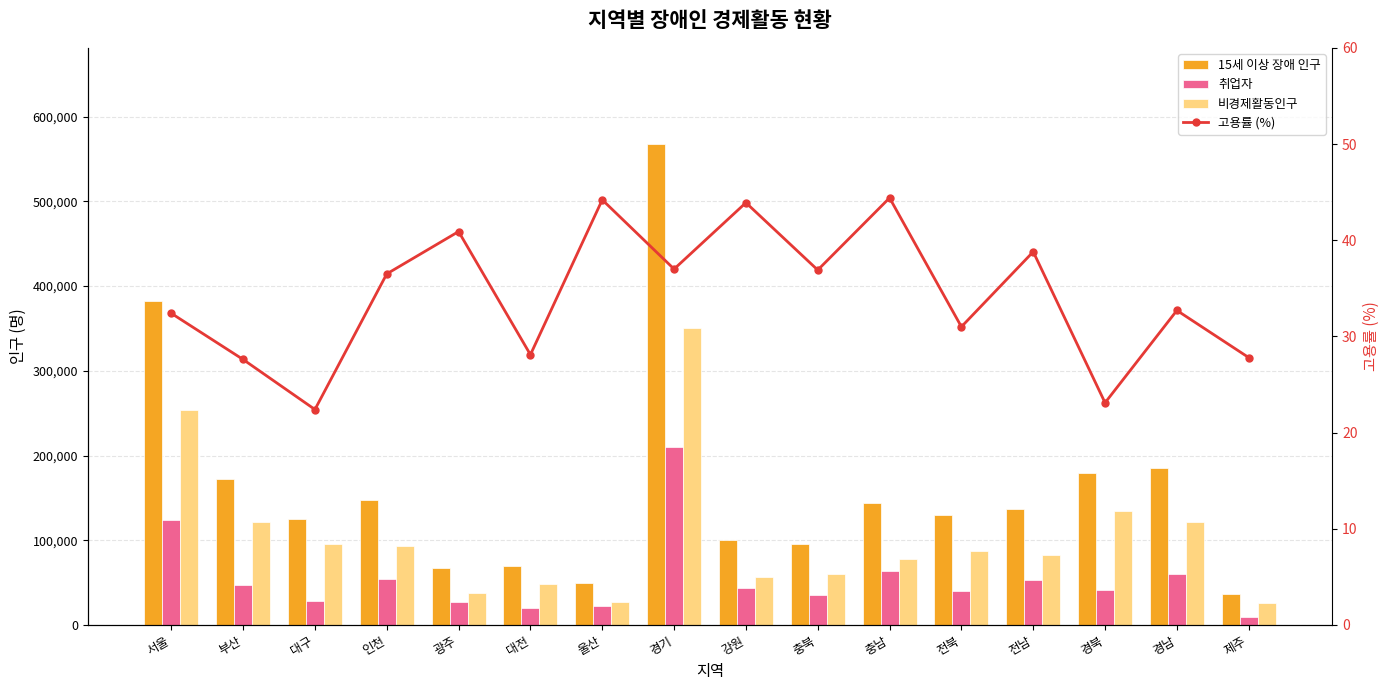

True or false: 고용률 (%) has a value of 27.6 at 부산.

True